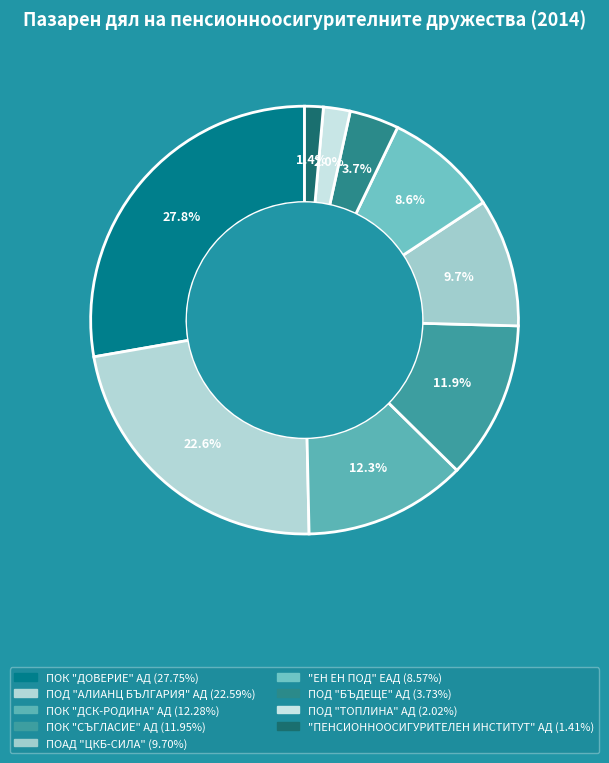

True or false: ПОАД "ЦКБ-СИЛА" accounts for 10% of the total.

True